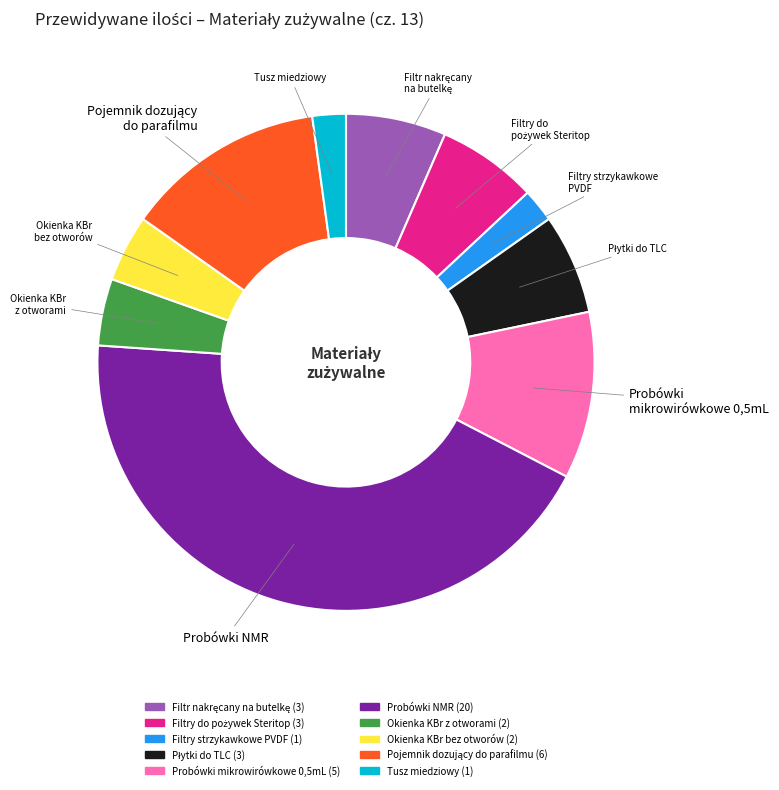

True or false: Probówki mikrowirówkowe 0,5mL (5) accounts for 11% of the total.

True